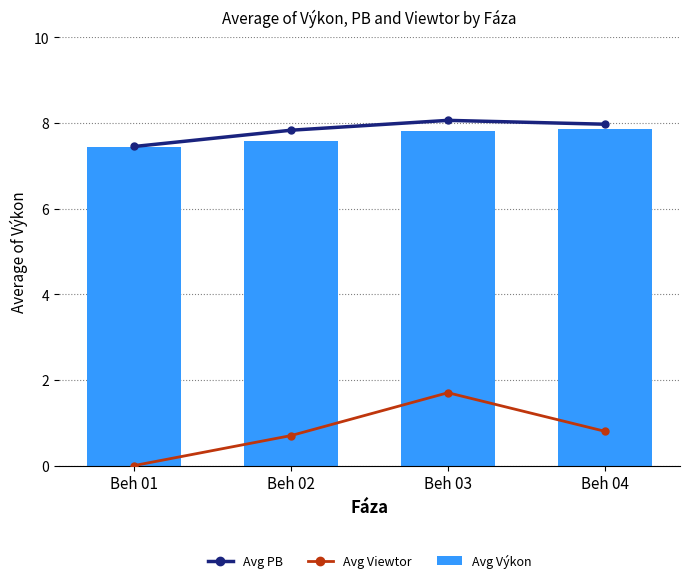

What are all the series names shown in the legend?

Avg PB, Avg Viewtor, Avg Výkon